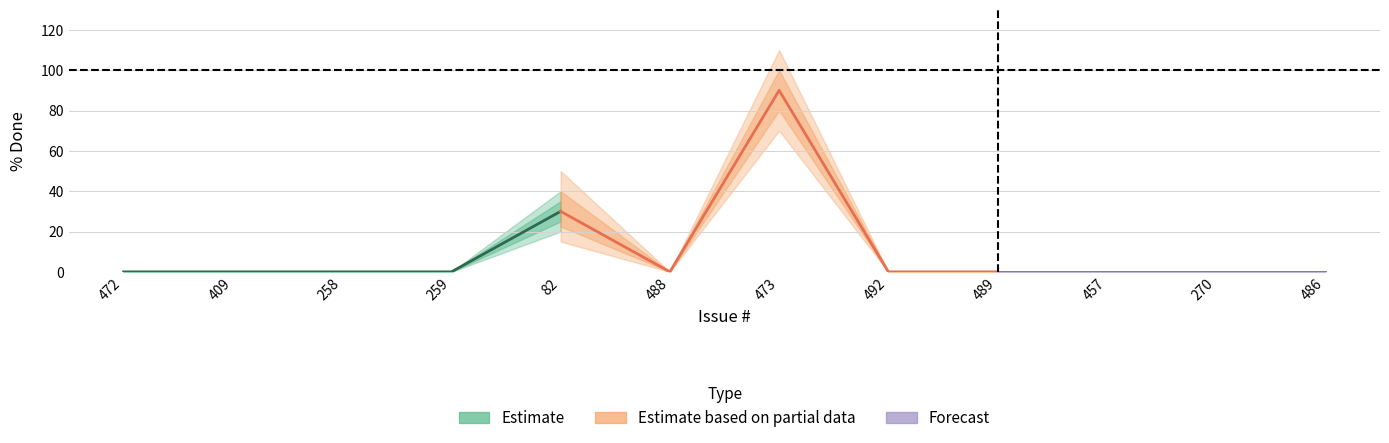

Does the chart display data point markers on the line(s)?

No